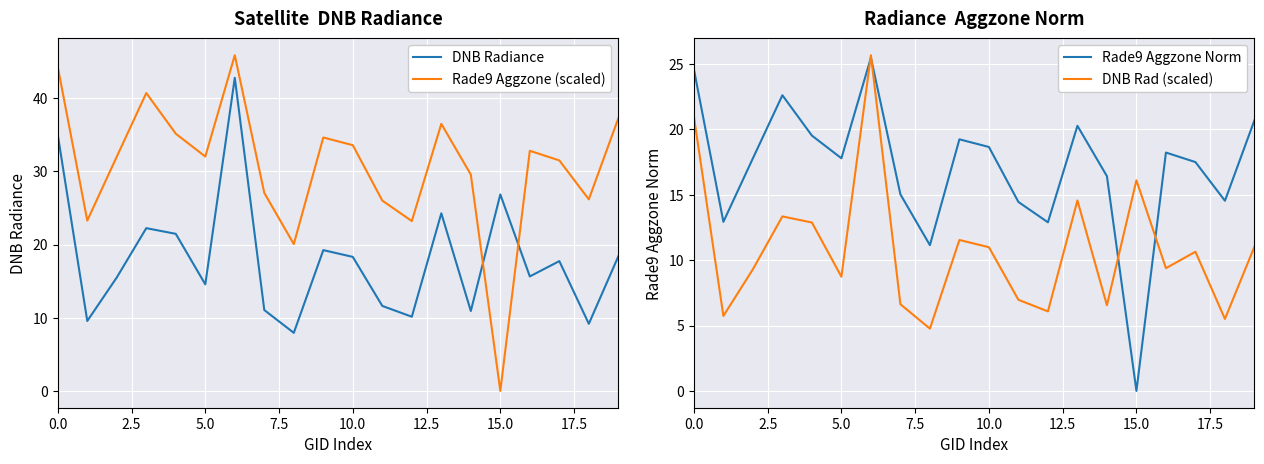

Rank the series by their maximum value, from highest to lowest.

Rade9 Aggzone (scaled), DNB Radiance, DNB Rad (scaled), Rade9 Aggzone Norm